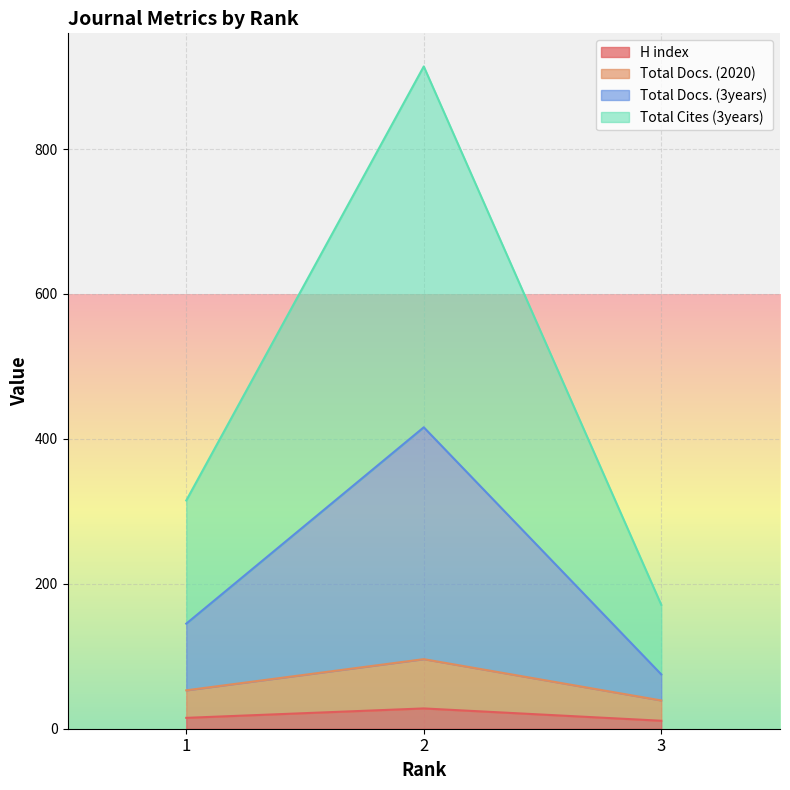

Reading right to left, list the values for the H index series.

3=11	2=28	1=15